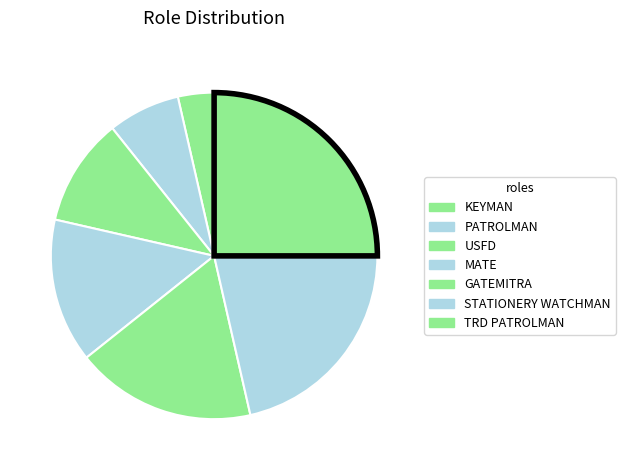

To the nearest percent, what portion does GATEMITRA represent?

18%